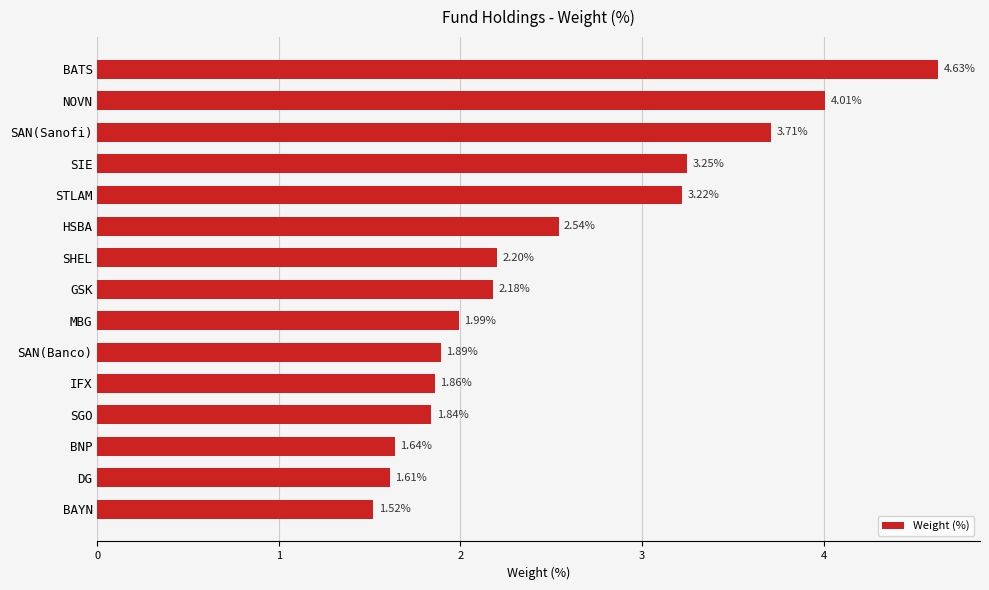

What is the difference between the maximum and minimum values?

3.1